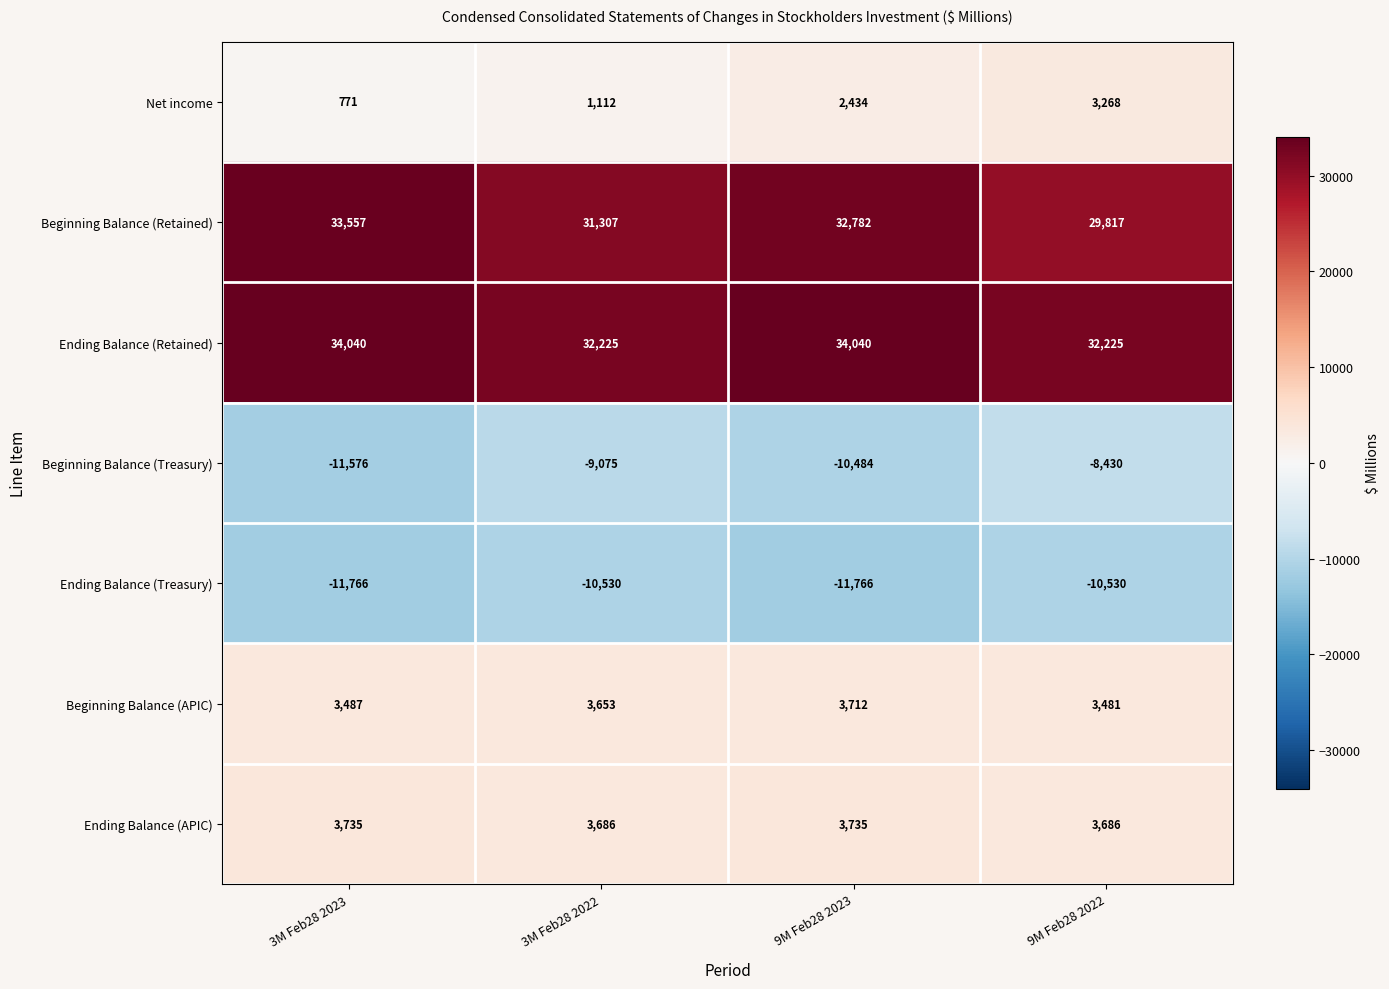

At which label is Beginning Balance (Retained) closest to 31687?

3M Feb28 2022